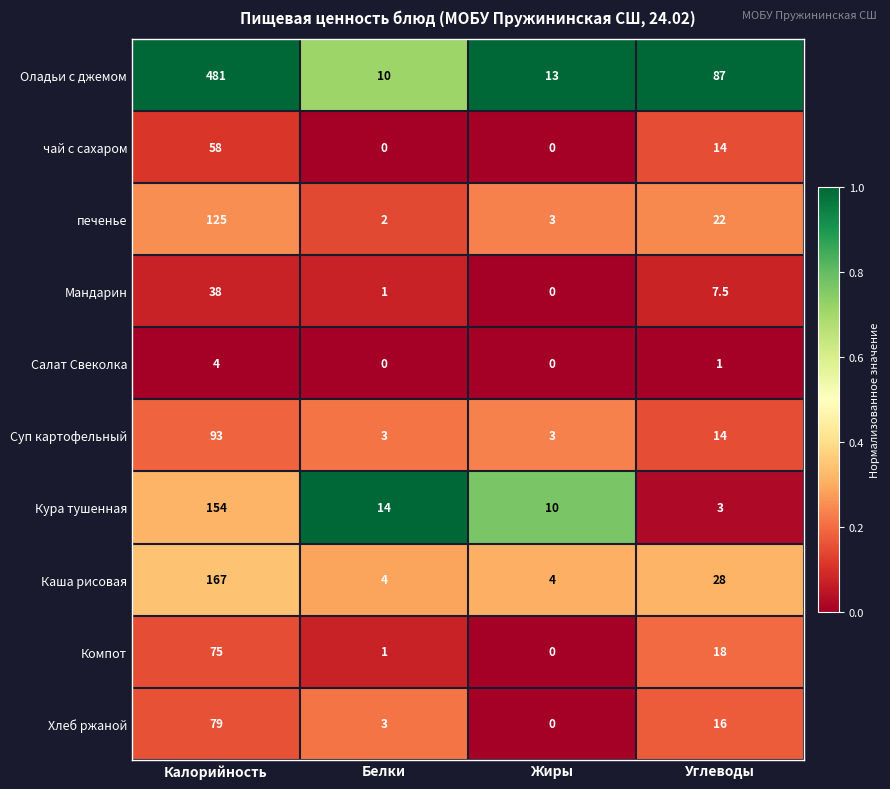

Which series has the widest spread of values?

Оладьи с джемом